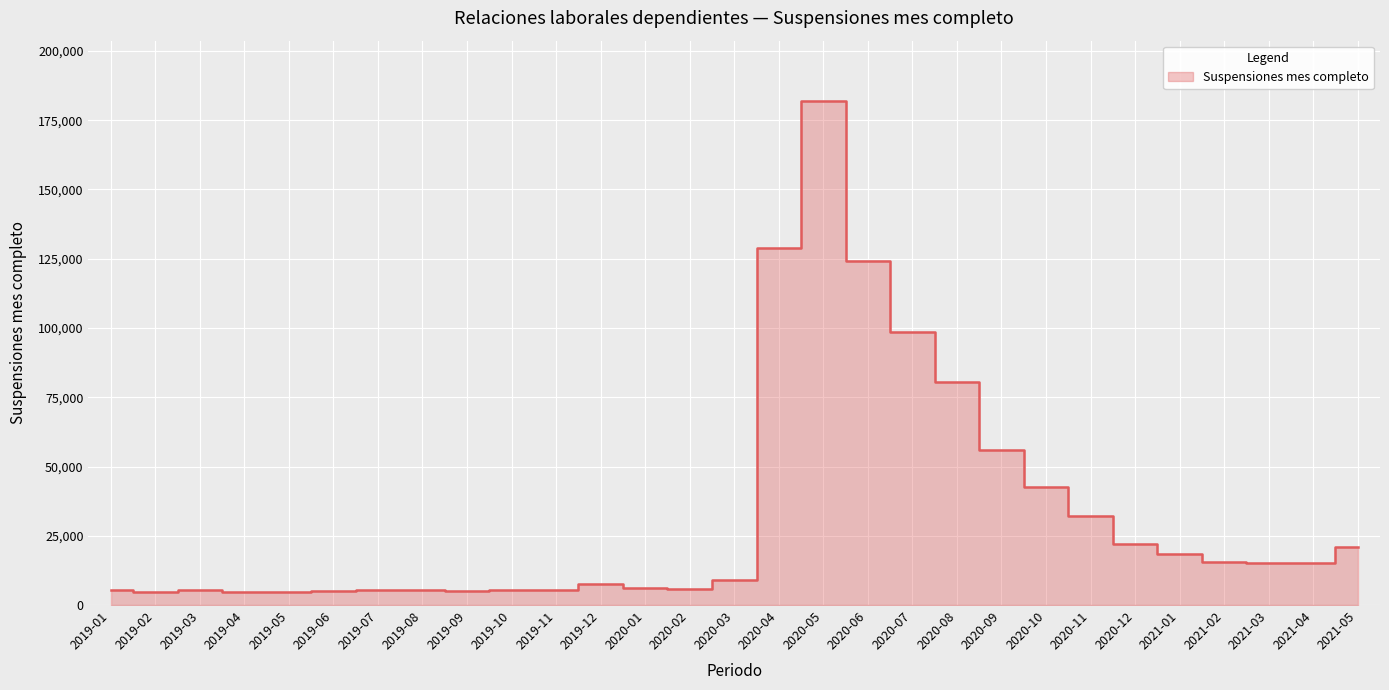

What position from the right is 2020-02?

16